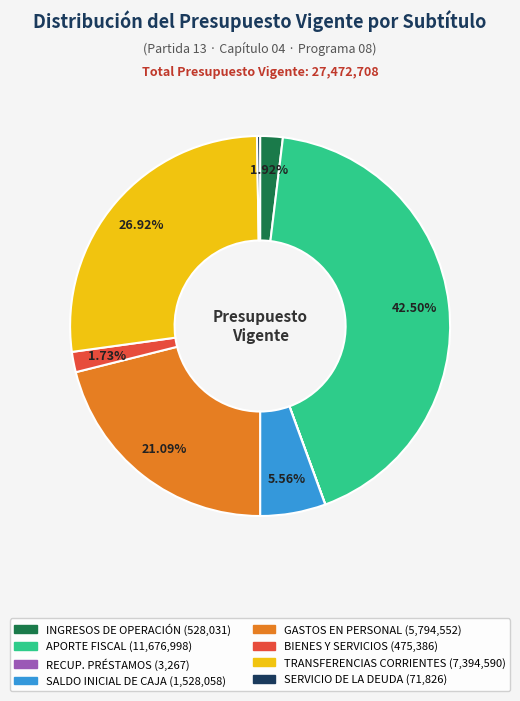

Is there a majority slice in this chart?

No